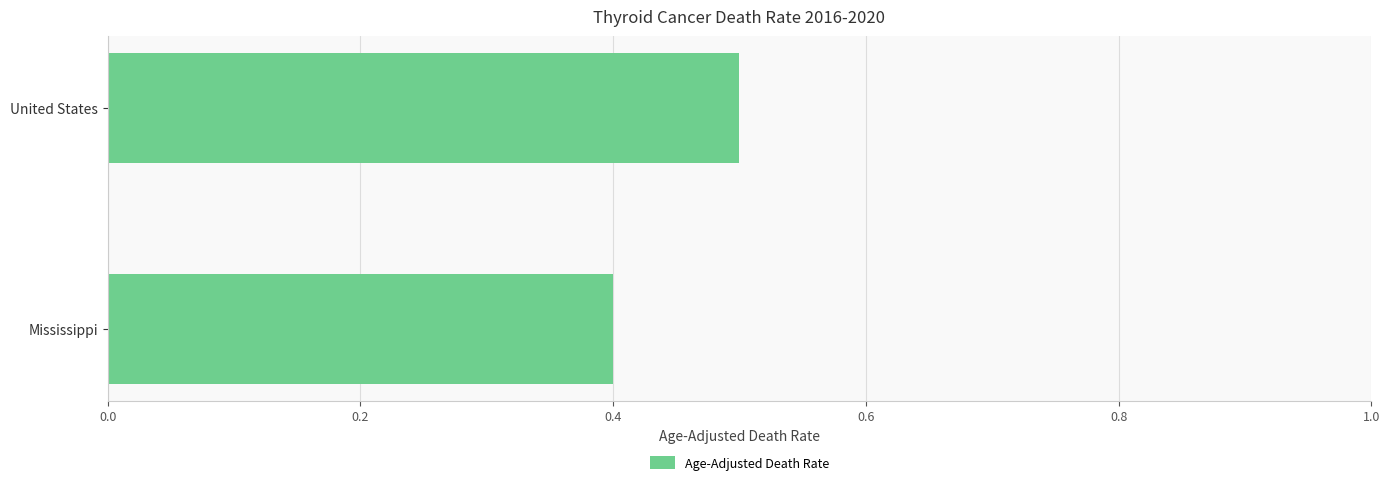

Between United States and Mississippi, which is larger?

United States